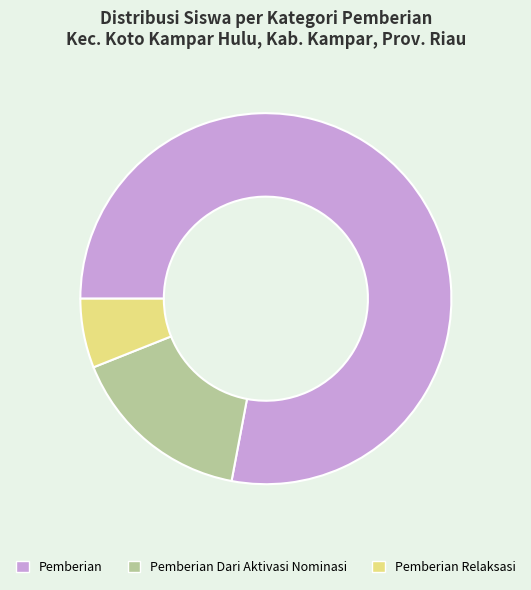

How many segments does this pie chart have?

3